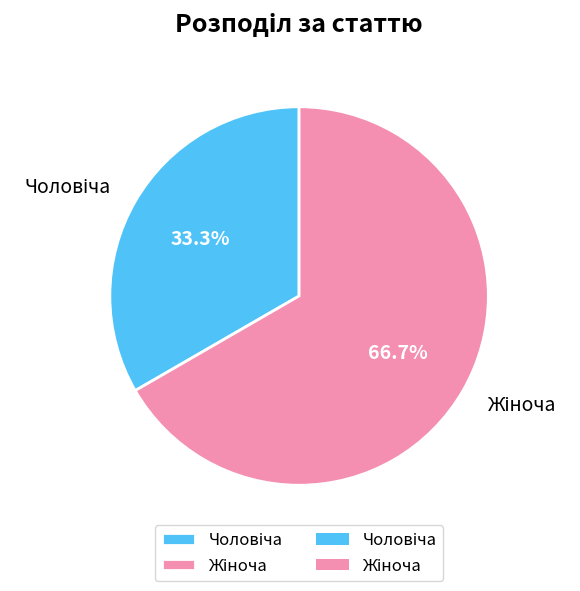

Is there any slice that represents more than half of the pie?

Yes